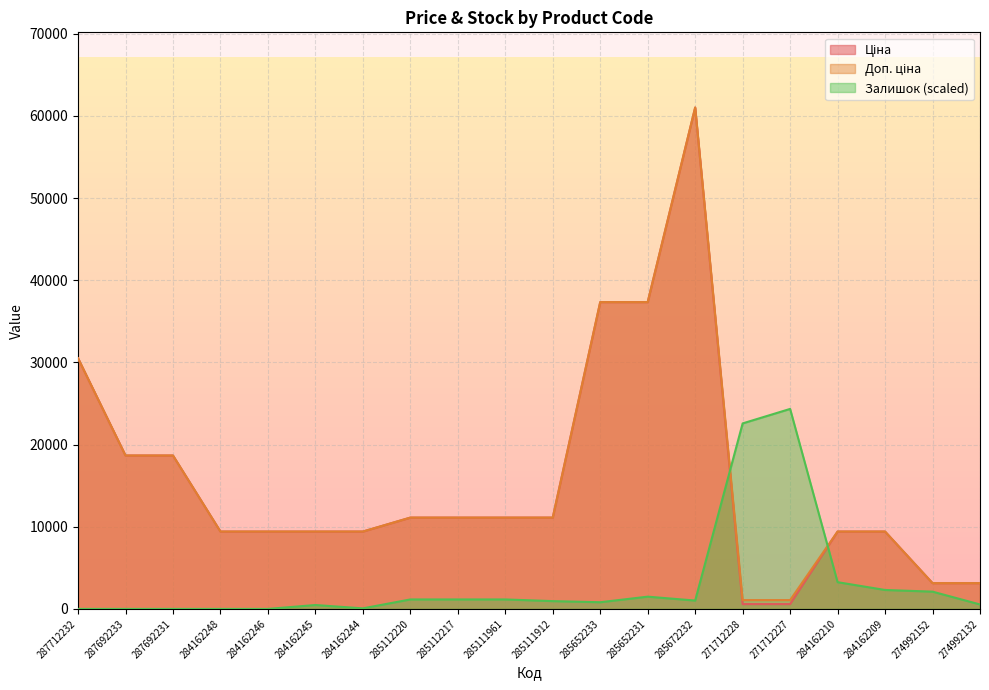

Between which two adjacent categories do Залишок and Ціна first intersect?

285672232 and 271712228